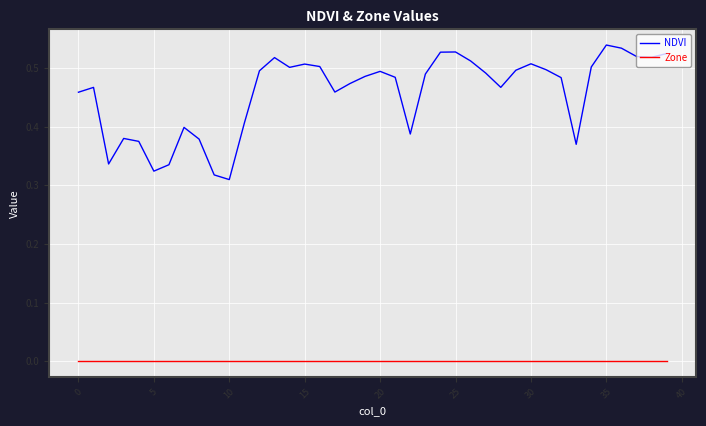

Which series has the largest total across all categories?

NDVI